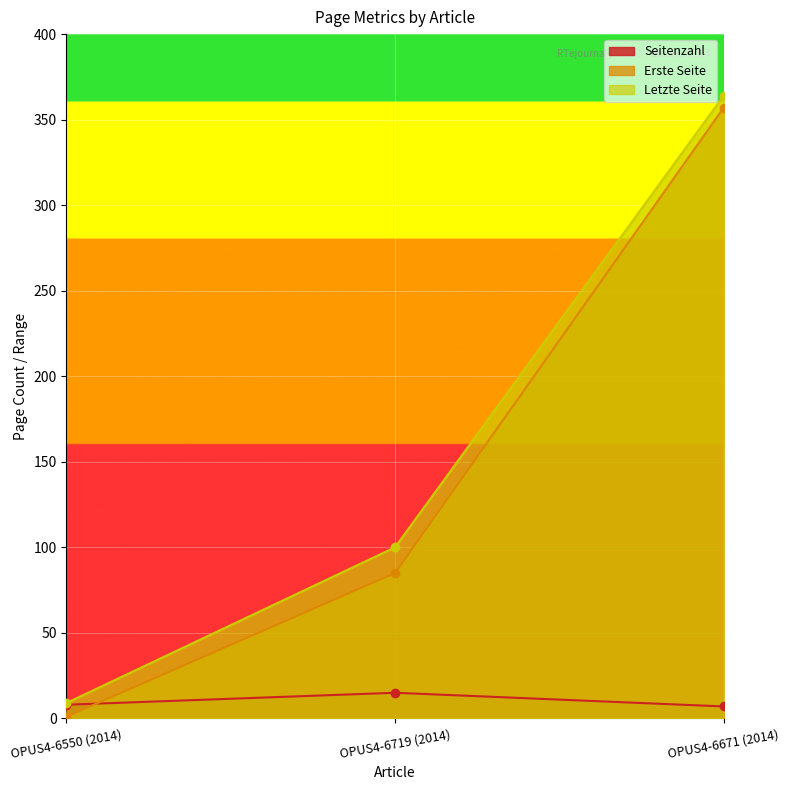

Rank the series at OPUS4-6719 (2014) from lowest to highest value.

Seitenzahl, Erste Seite, Letzte Seite